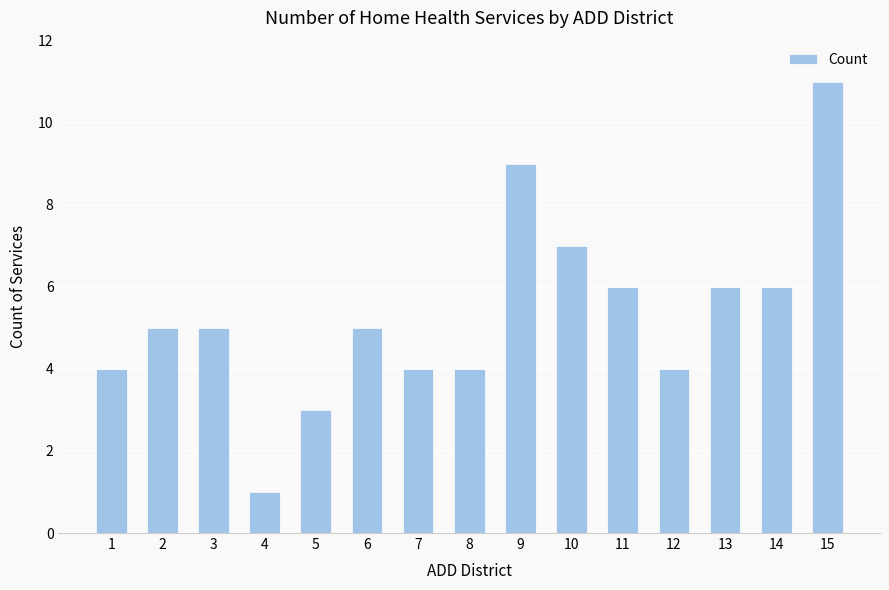

Between 1 and 9, which is larger?

9